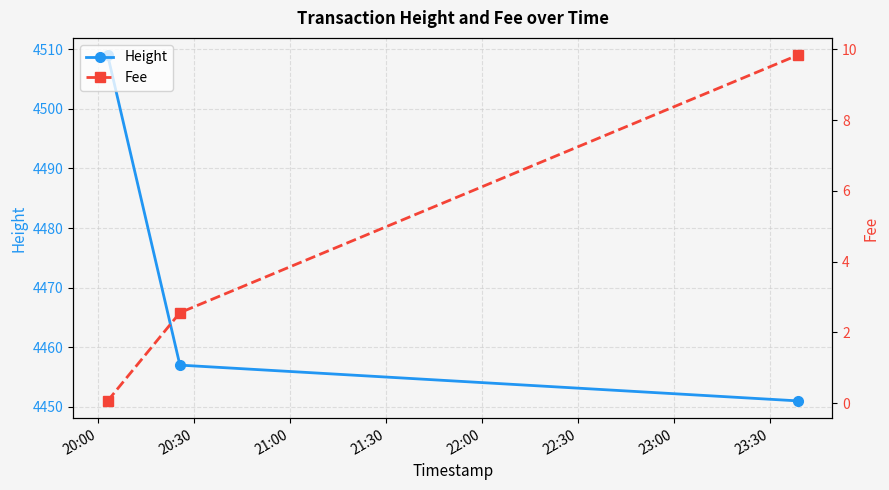

What is the highest value of the Height series?

4509